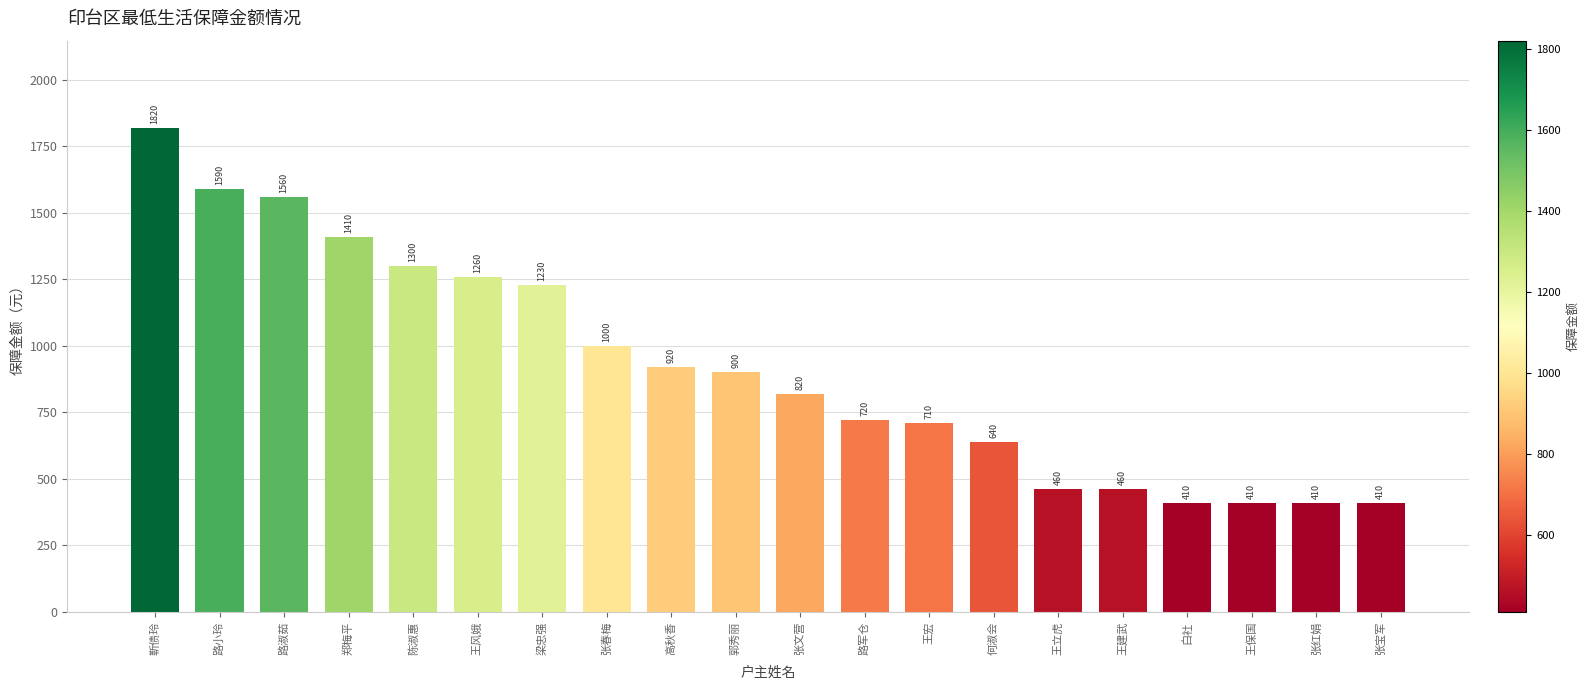

What is the difference between the second highest and second lowest values?

1180